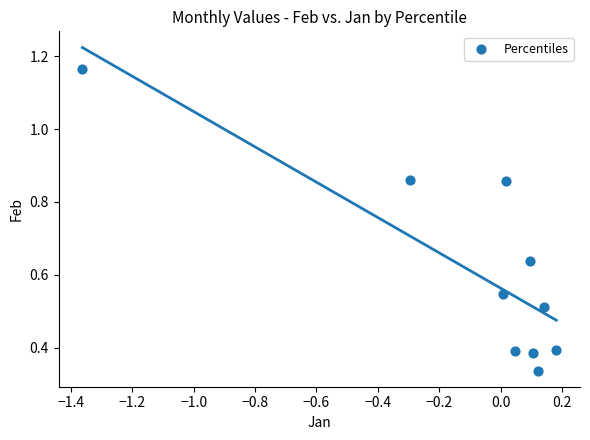

What is the range of Y values (max minus min)?

0.8